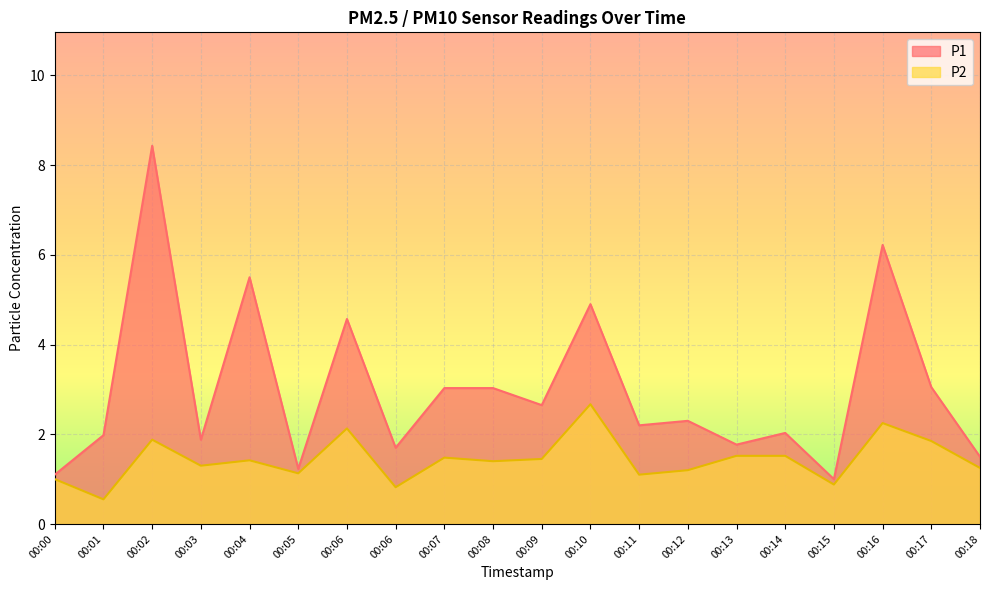

How many data points does each series have?

20